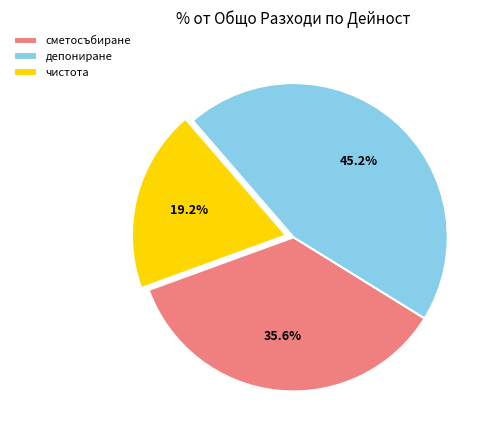

Rank the categories by value from highest to lowest.

депониране, сметосъбиране, чистота